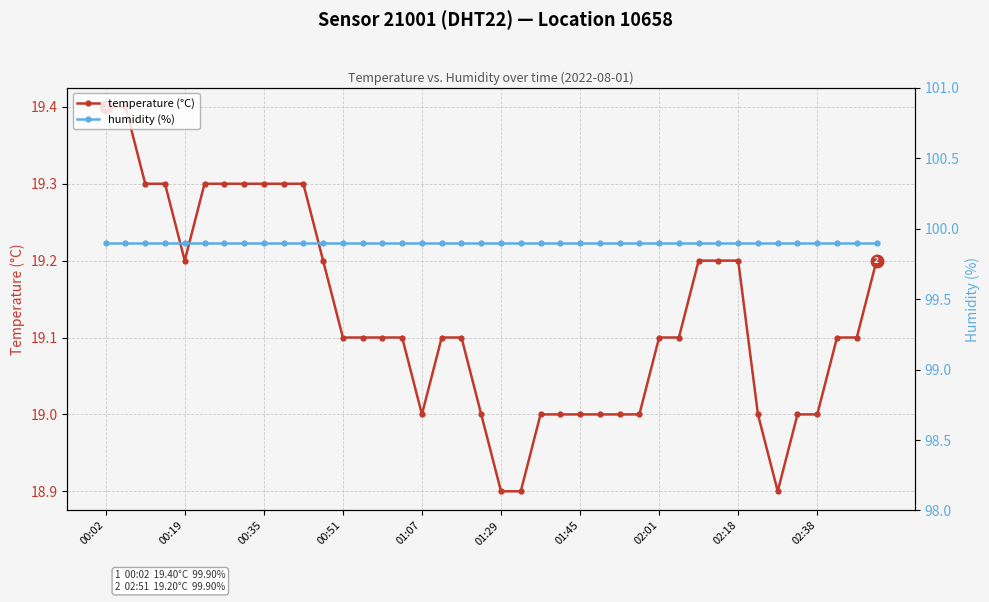

Rank the series at 13 from highest to lowest value.

humidity (%), temperature (°C)